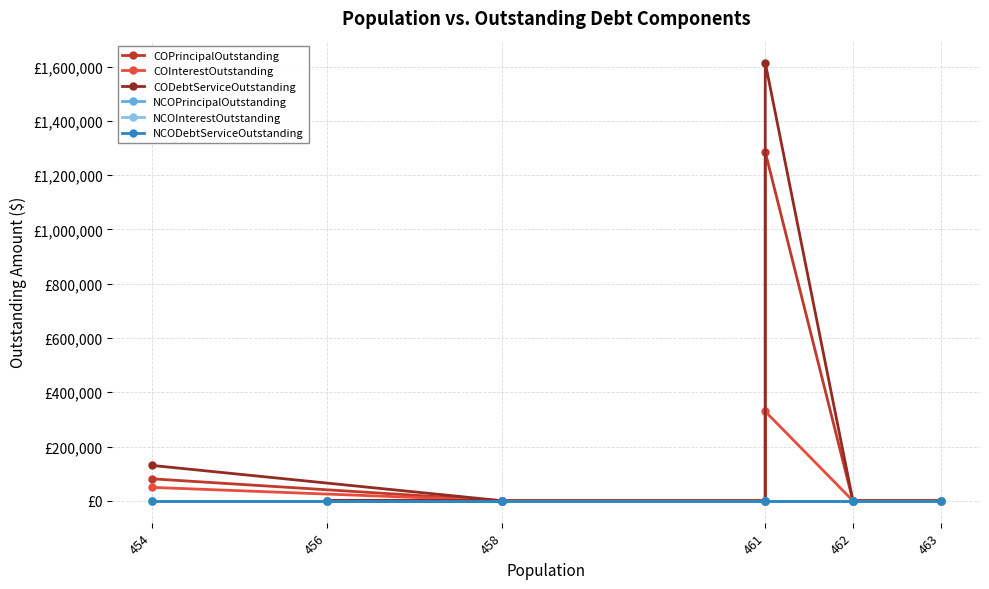

Rank the series by their maximum value, from lowest to highest.

NCOPrincipalOutstanding, NCOInterestOutstanding, NCODebtServiceOutstanding, COInterestOutstanding, COPrincipalOutstanding, CODebtServiceOutstanding